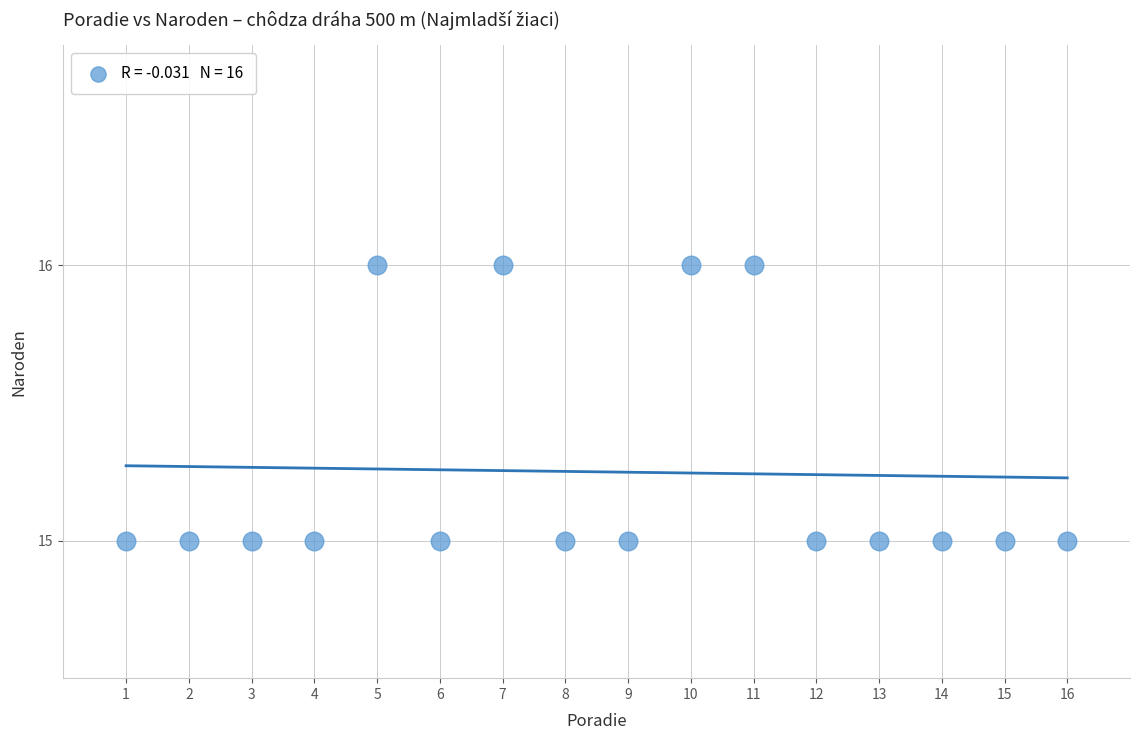

List the coordinates of all points as (Y, X) pairs, reading left to right.

(15, 1)  (15, 2)  (15, 3)  (15, 4)  (16, 5)  (15, 6)  (16, 7)  (15, 8)  (15, 9)  (16, 10)  (16, 11)  (15, 12)  (15, 13)  (15, 14)  (15, 15)  (15, 16)